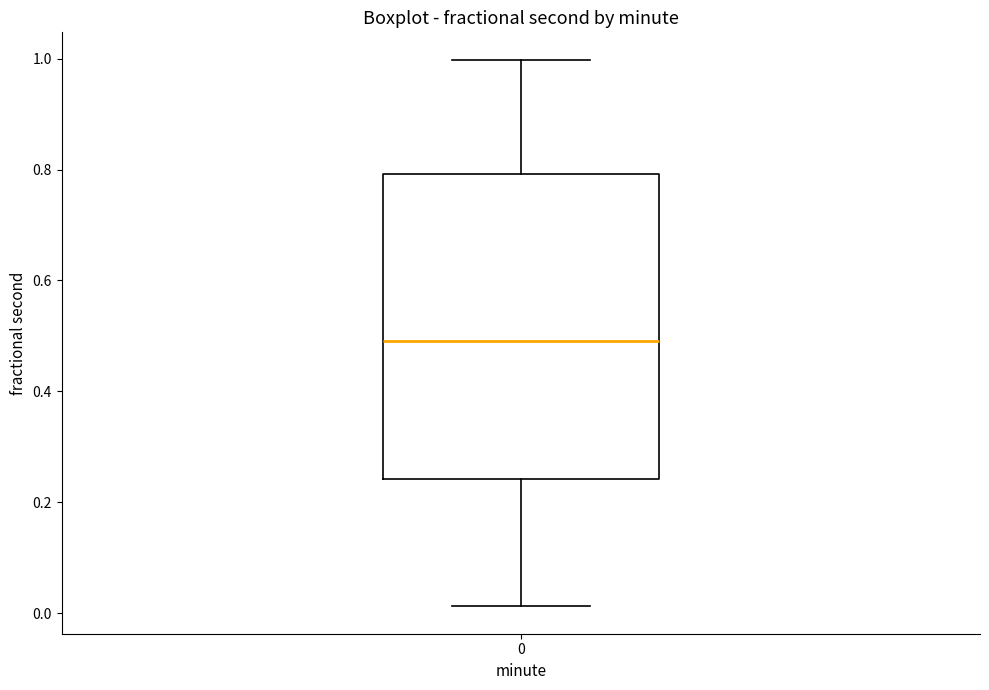

Where does the upper whisker of the box at x = 0 end on the y-axis? The values are not printed on the chart, so give them approximately, as read against the axis.

1.00